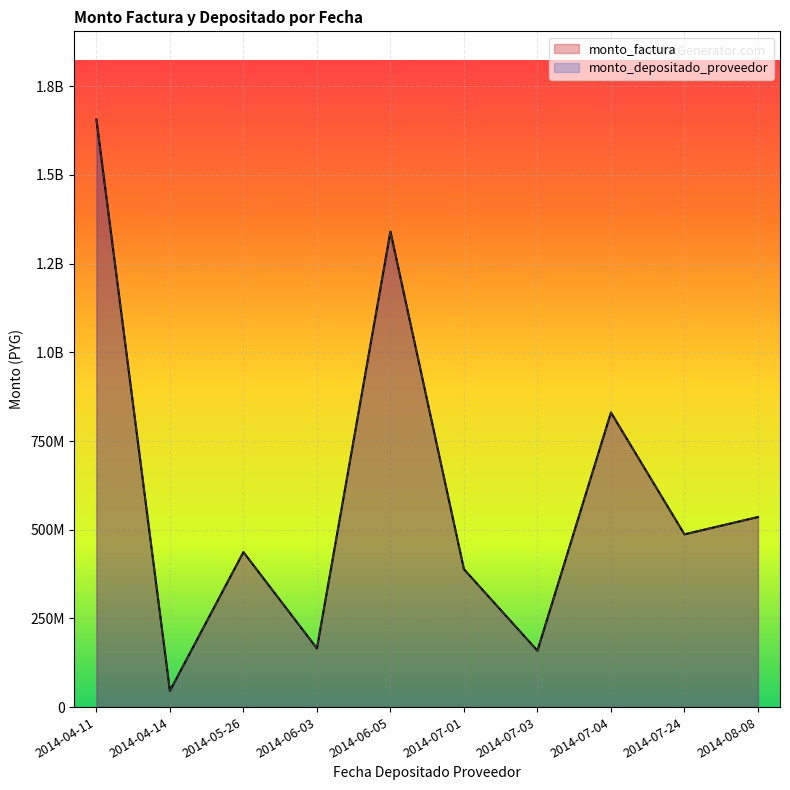

Which series has the largest total across all categories?

monto_factura